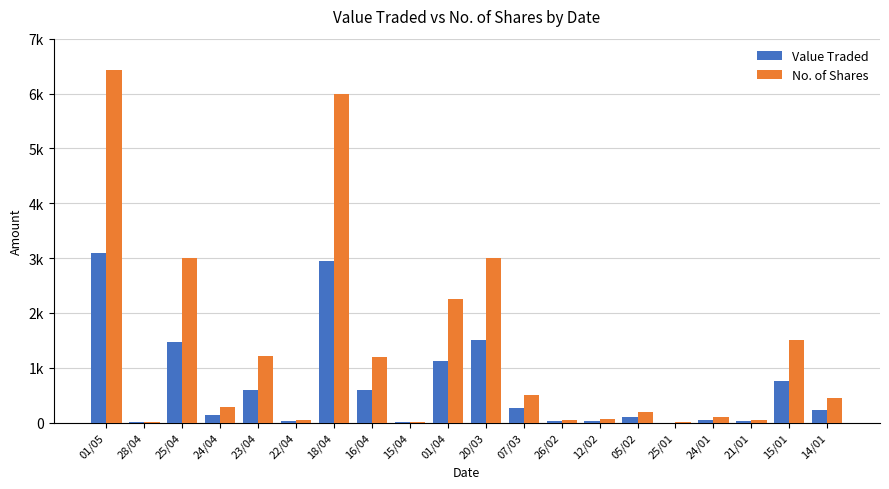

Are the bars grouped side by side (vs. stacked)?

Yes